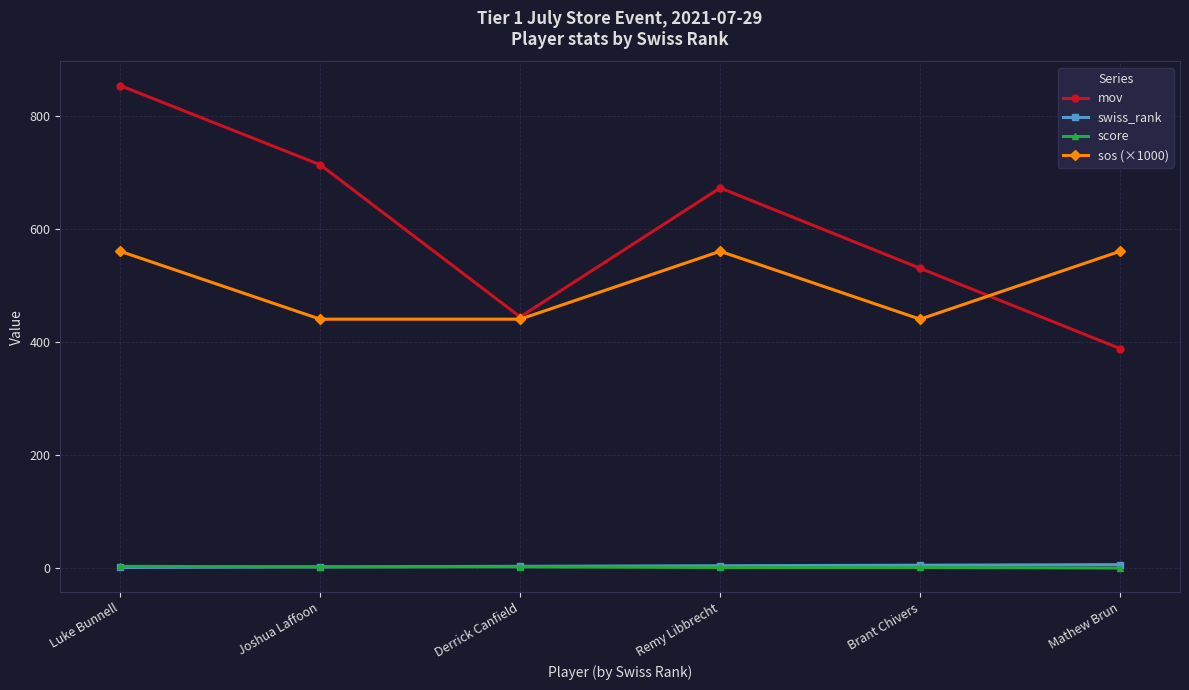

Does the chart have visible grid lines?

Yes